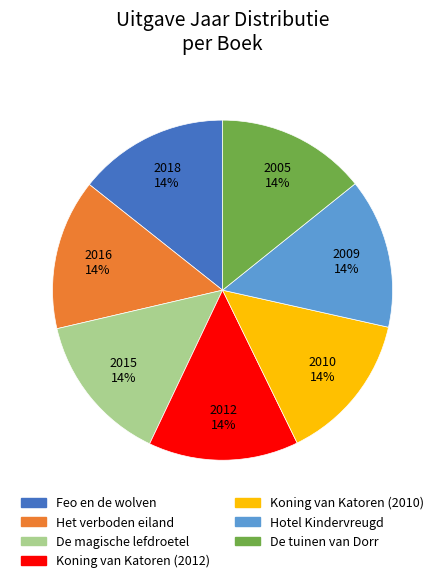

To the nearest percent, what portion does Feo en de wolven represent?

14%